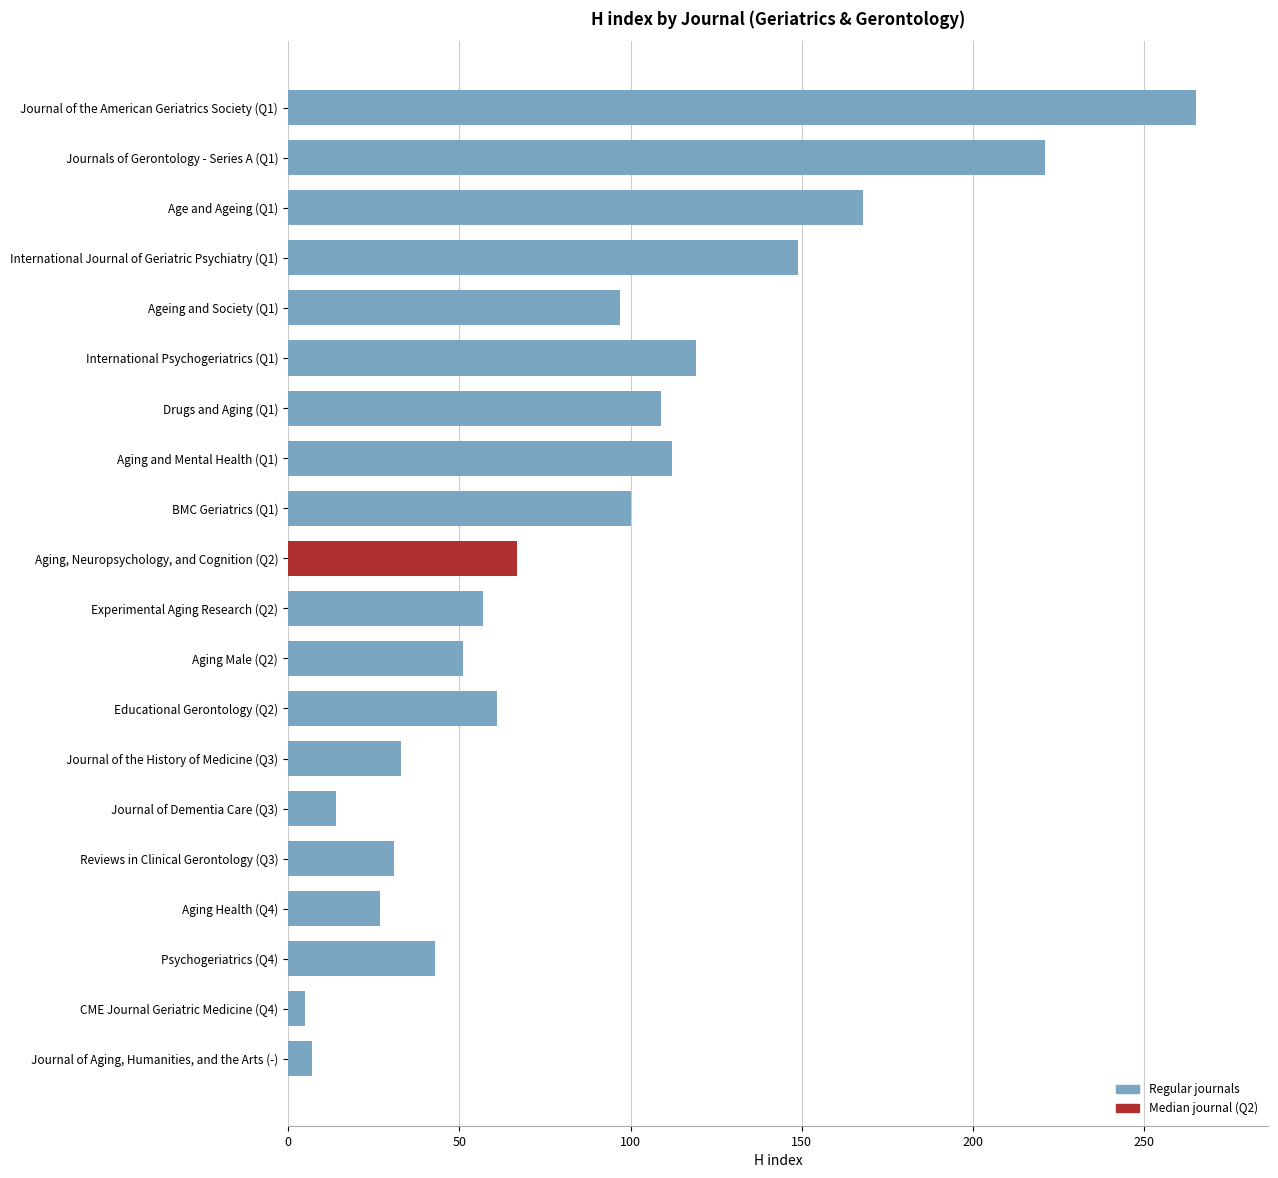

Between Journal of Dementia Care (Q3) and BMC Geriatrics (Q1), which is larger?

BMC Geriatrics (Q1)